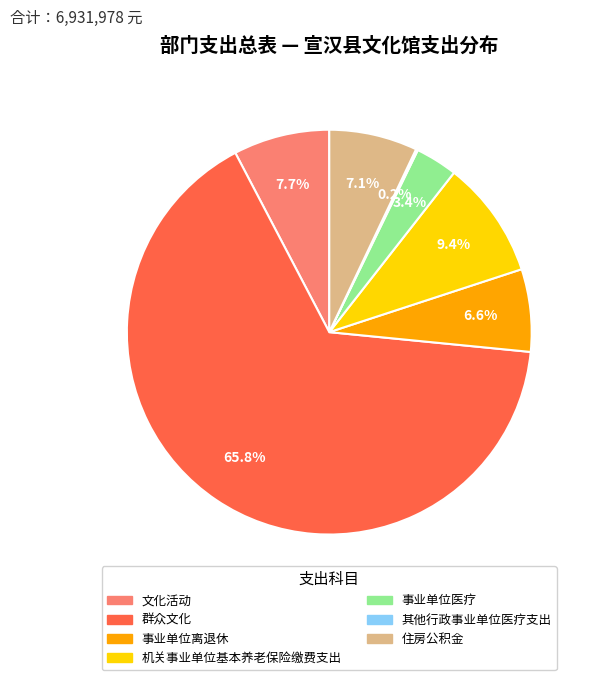

Which category has the biggest portion of the pie?

群众文化